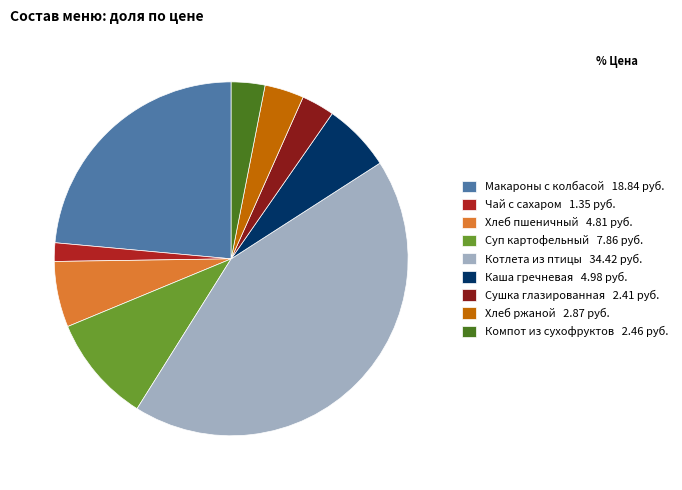

Is there a majority slice in this chart?

No